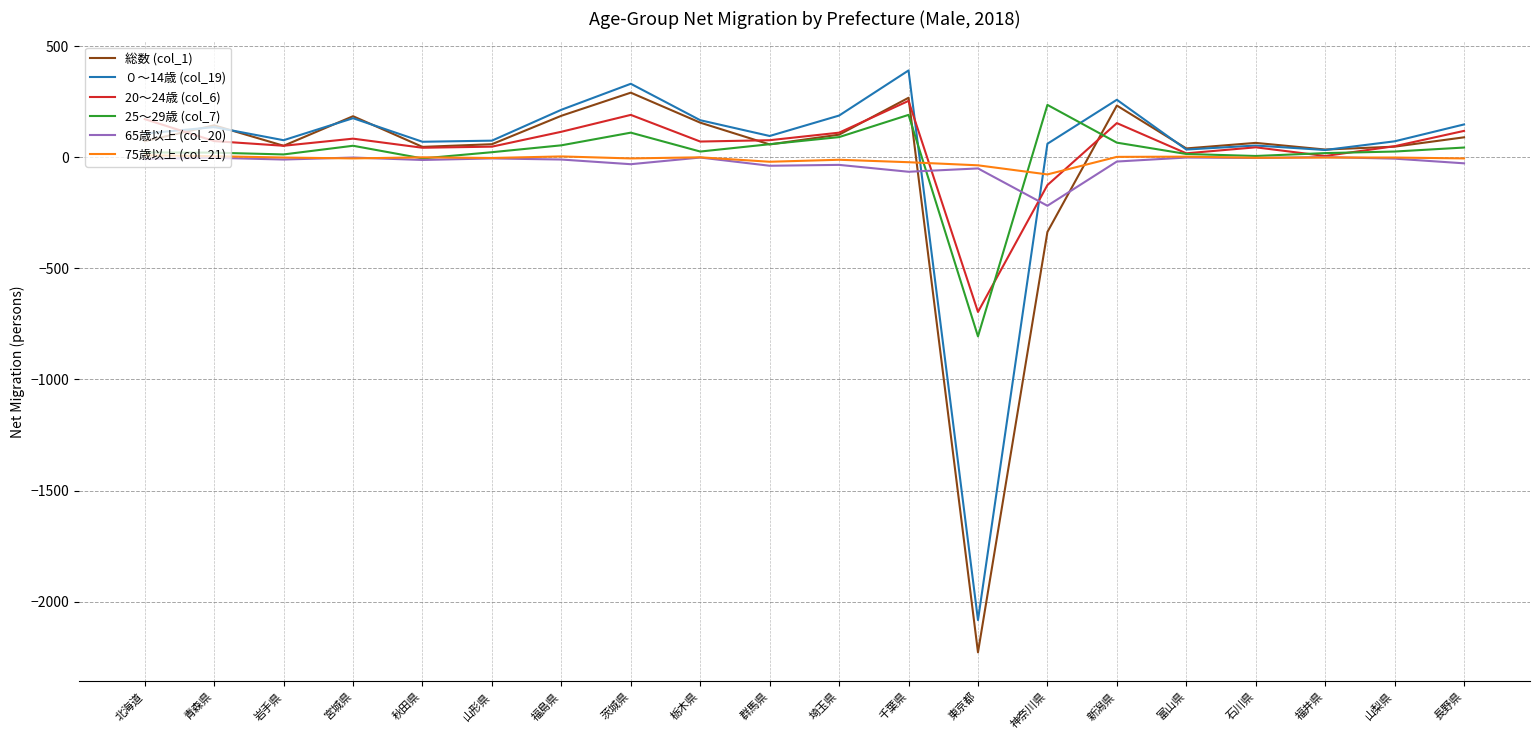

Which category has the highest value across all series?

千葉県